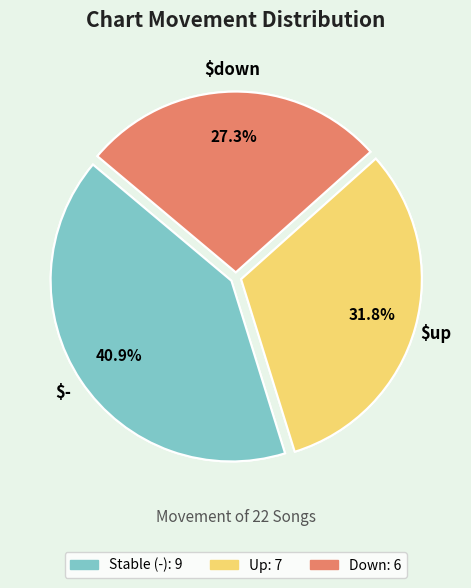

To the nearest percent, what is the combined percentage of up and down?

59%